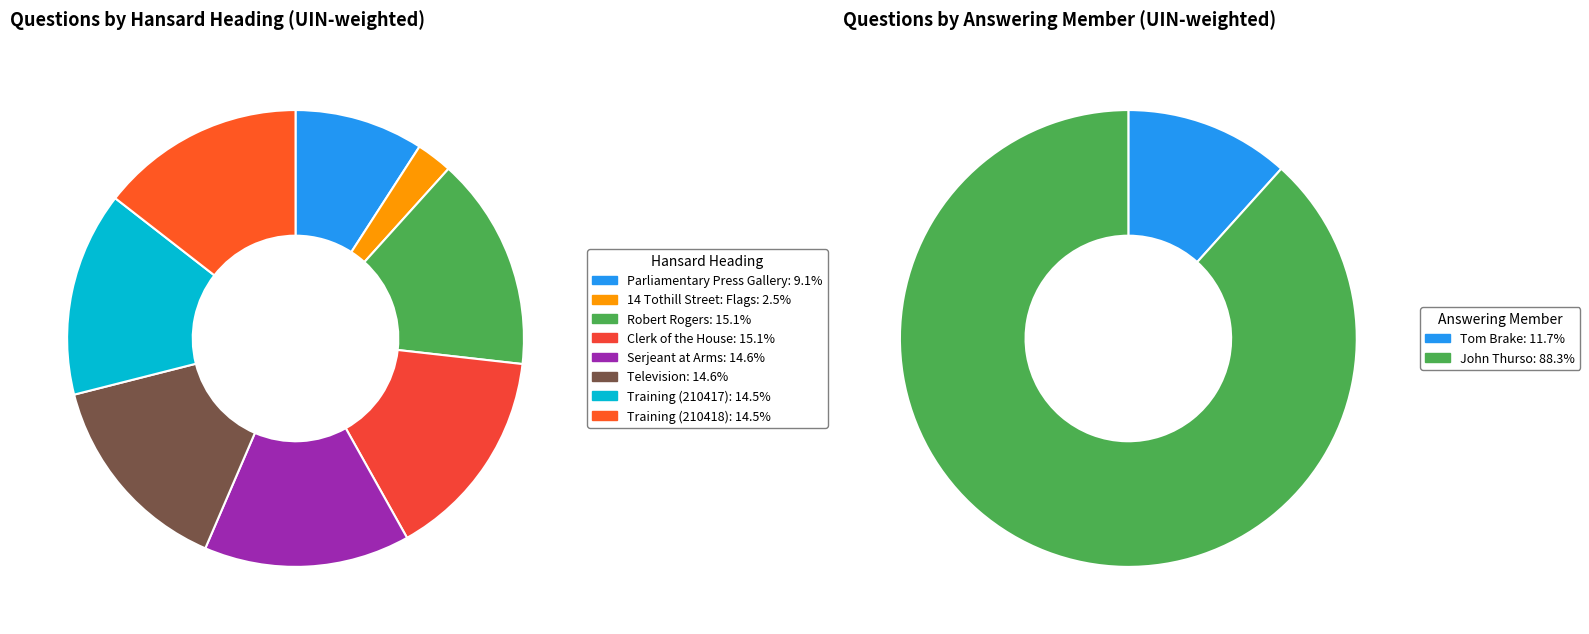

The 14 Tothill Street: Flags slice represents 3% of the pie. True or false?

True